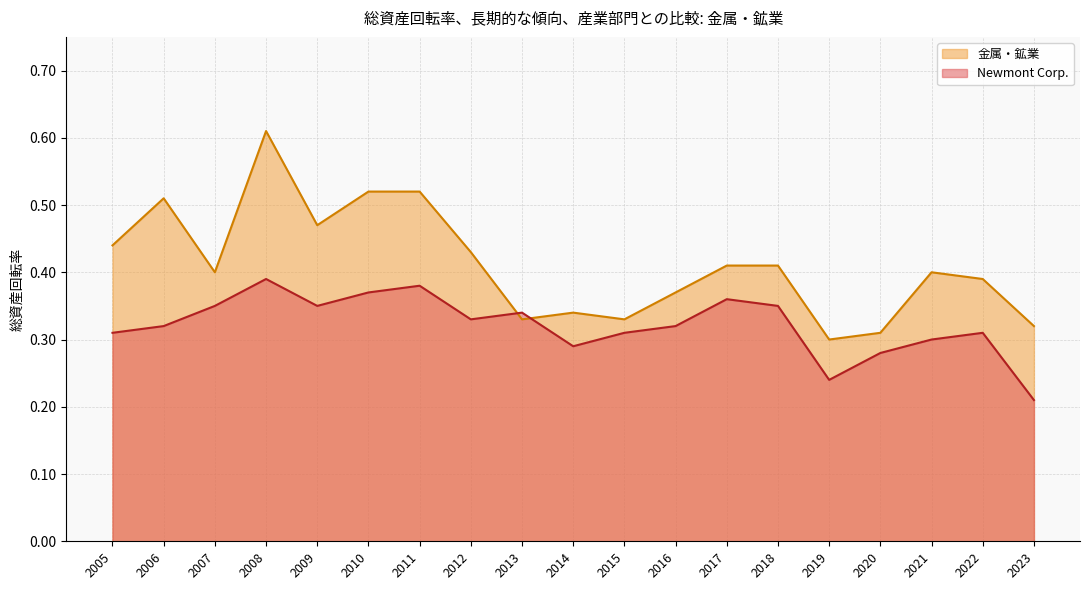

Read the Newmont Corp. value at 2021.

0.3